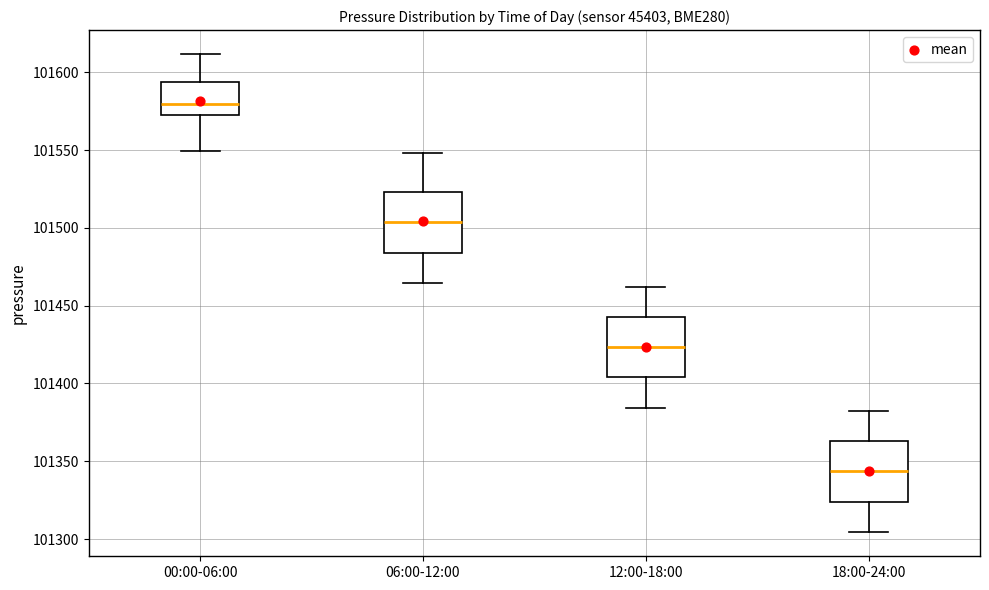

Where does the median line of the box for 00:00-06:00 sit on the y-axis? The values are not printed on the chart, so give them approximately, as read against the axis.

101580